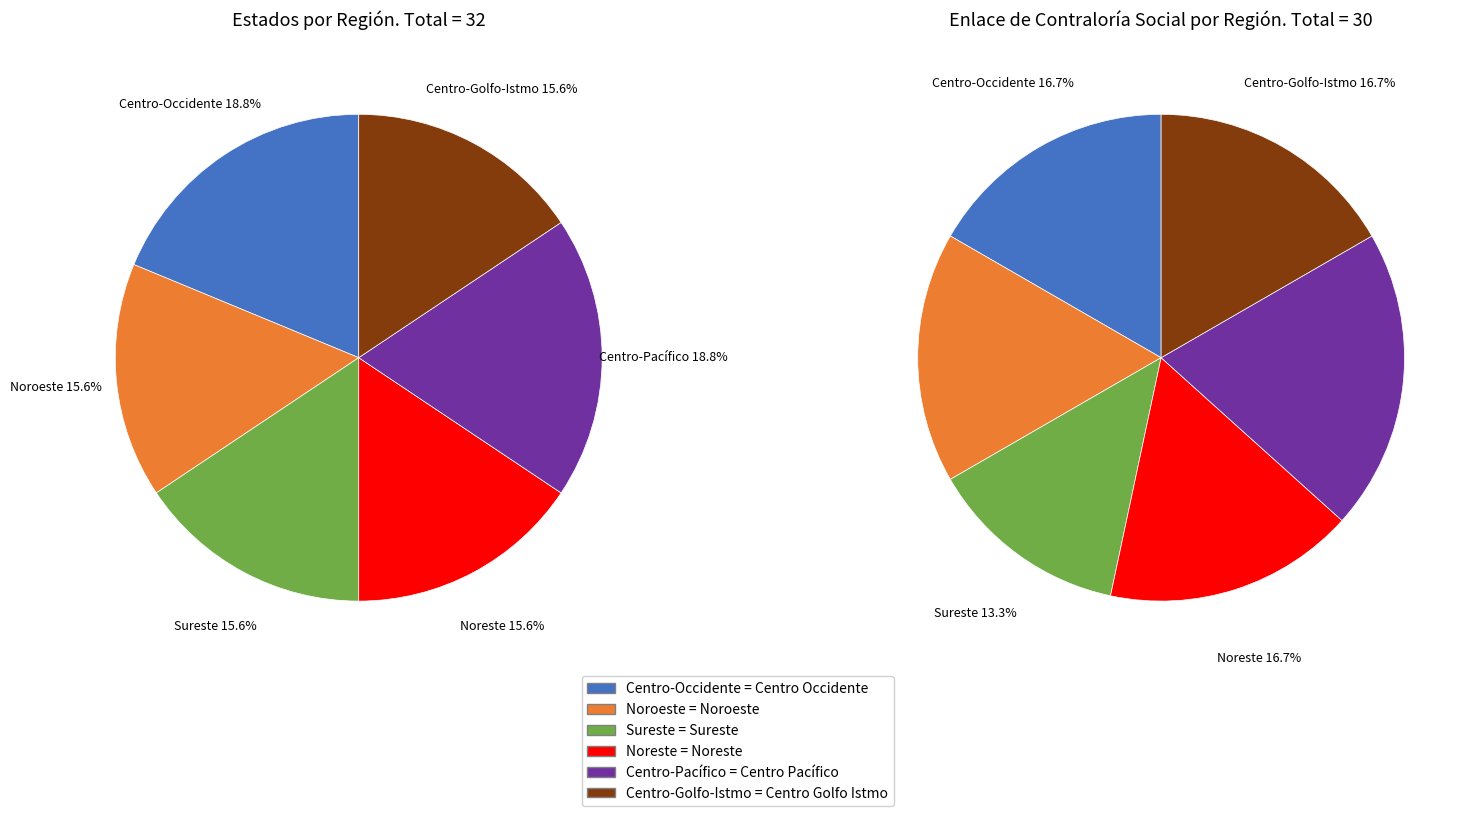

How many slices are in this pie chart?

6